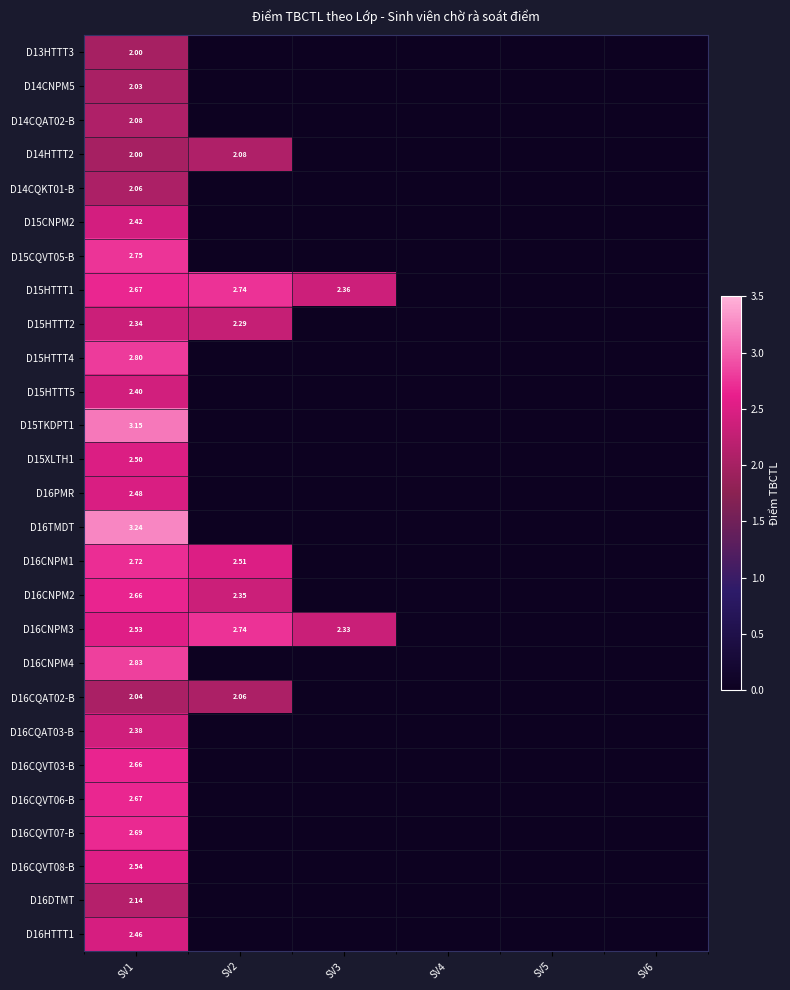

Which category has the lowest value across all series?

SV1